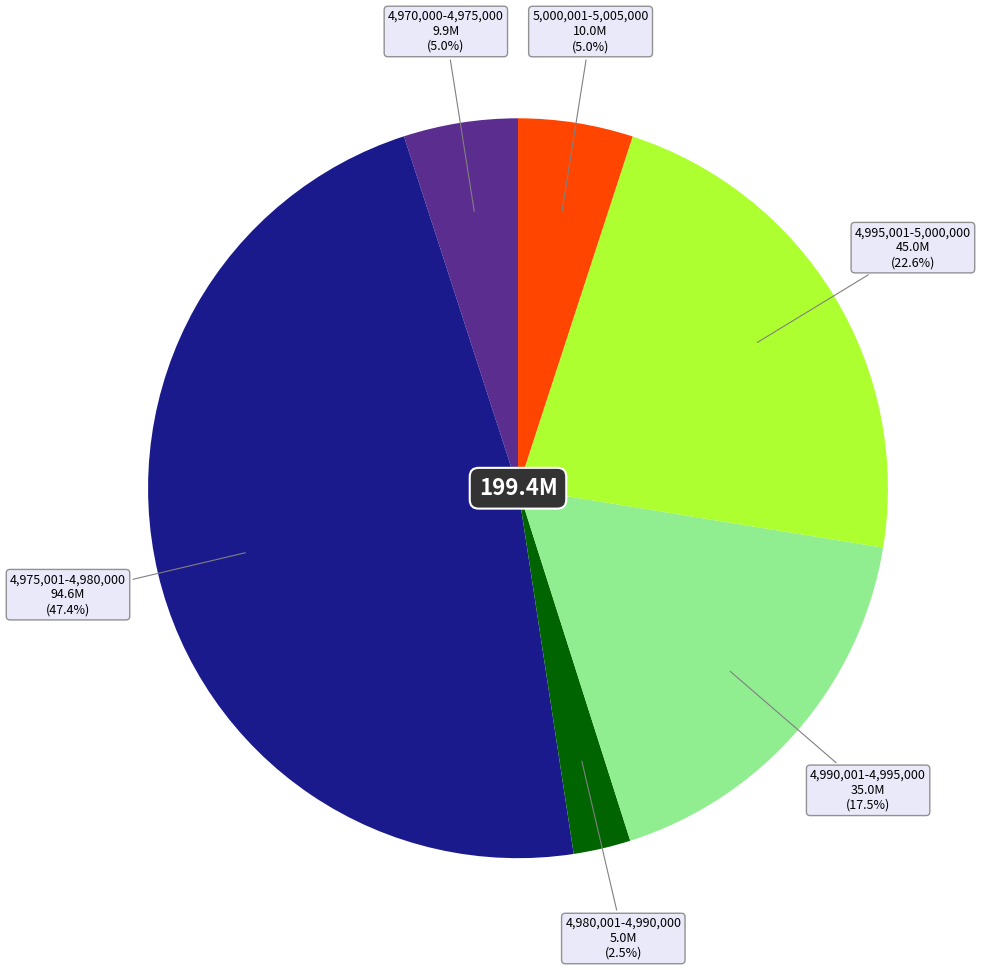

Does any single category account for the majority?

No